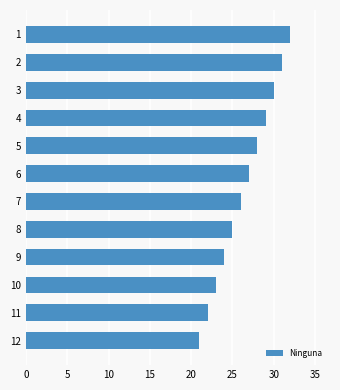

Between 4 and 10, which is larger?

4